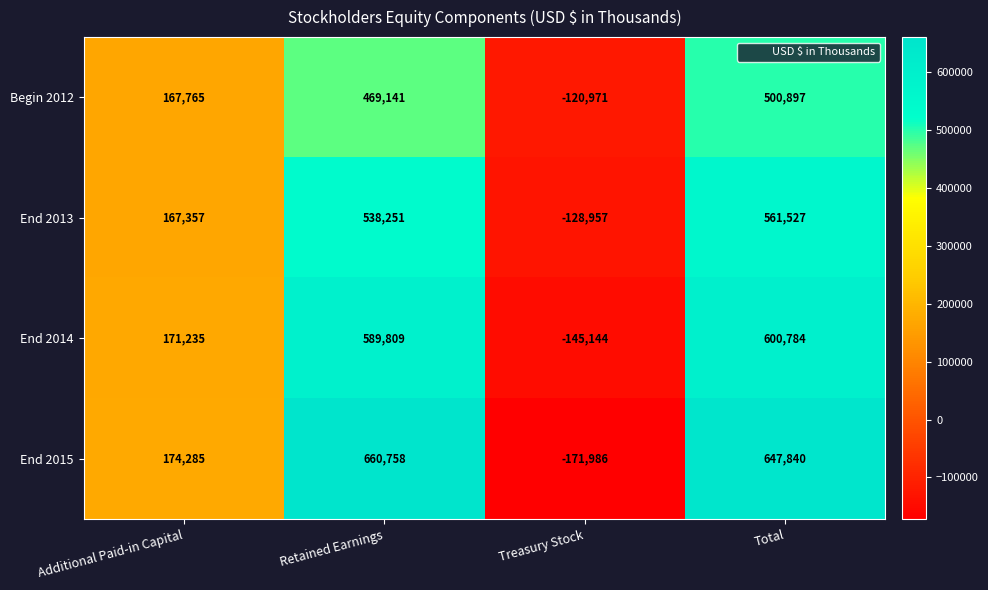

Which series changed the most between Additional Paid-in Capital and Retained Earnings?

End 2015